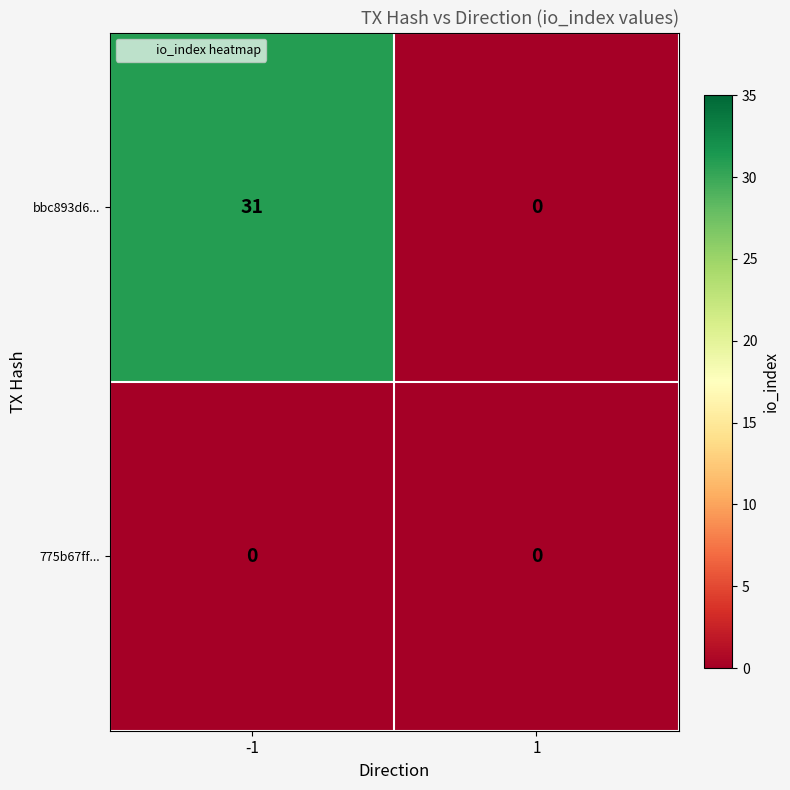

What is the highest value of the bbc893d6... series?

31